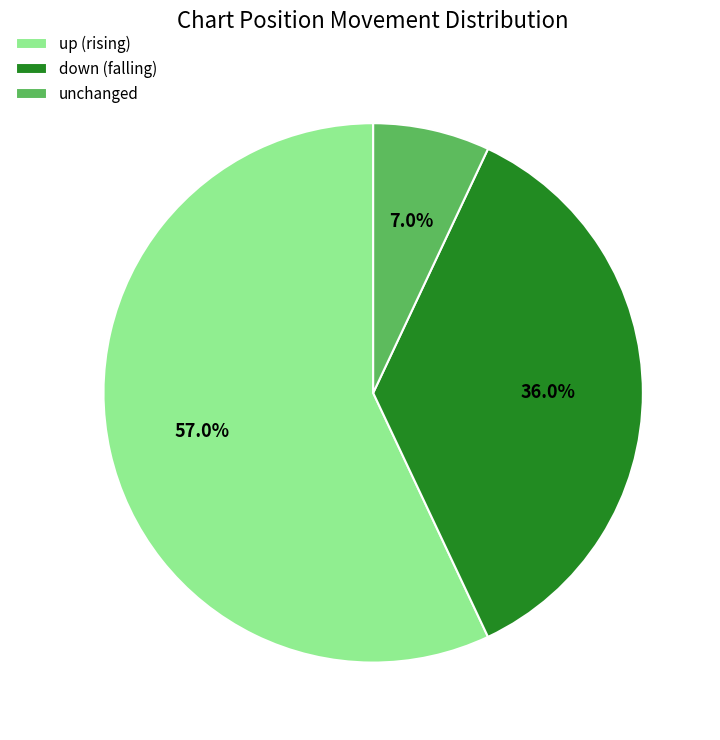

What is the largest slice in the pie chart?

up (rising)